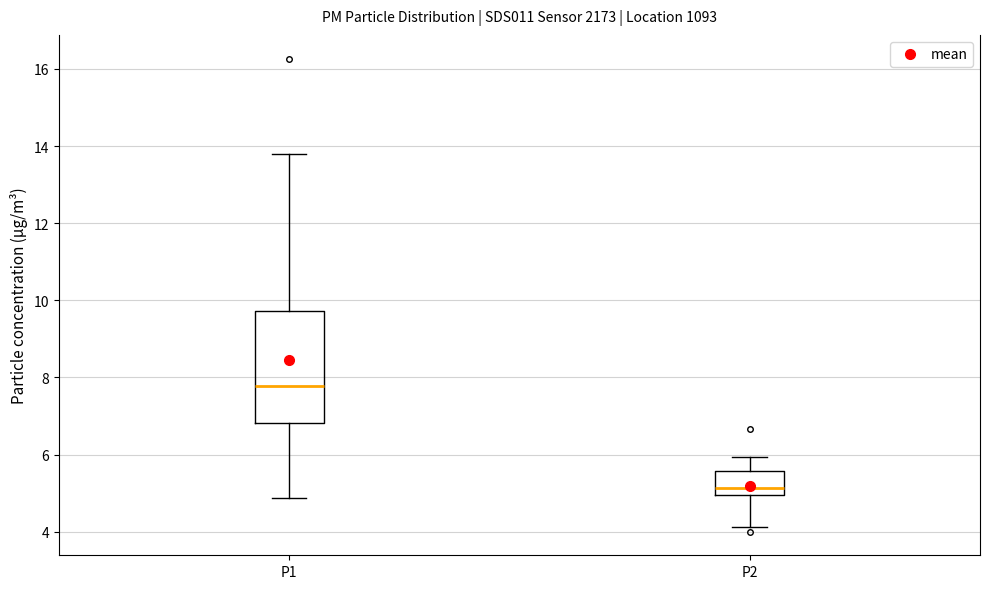

Which box has the highest median line?

P1